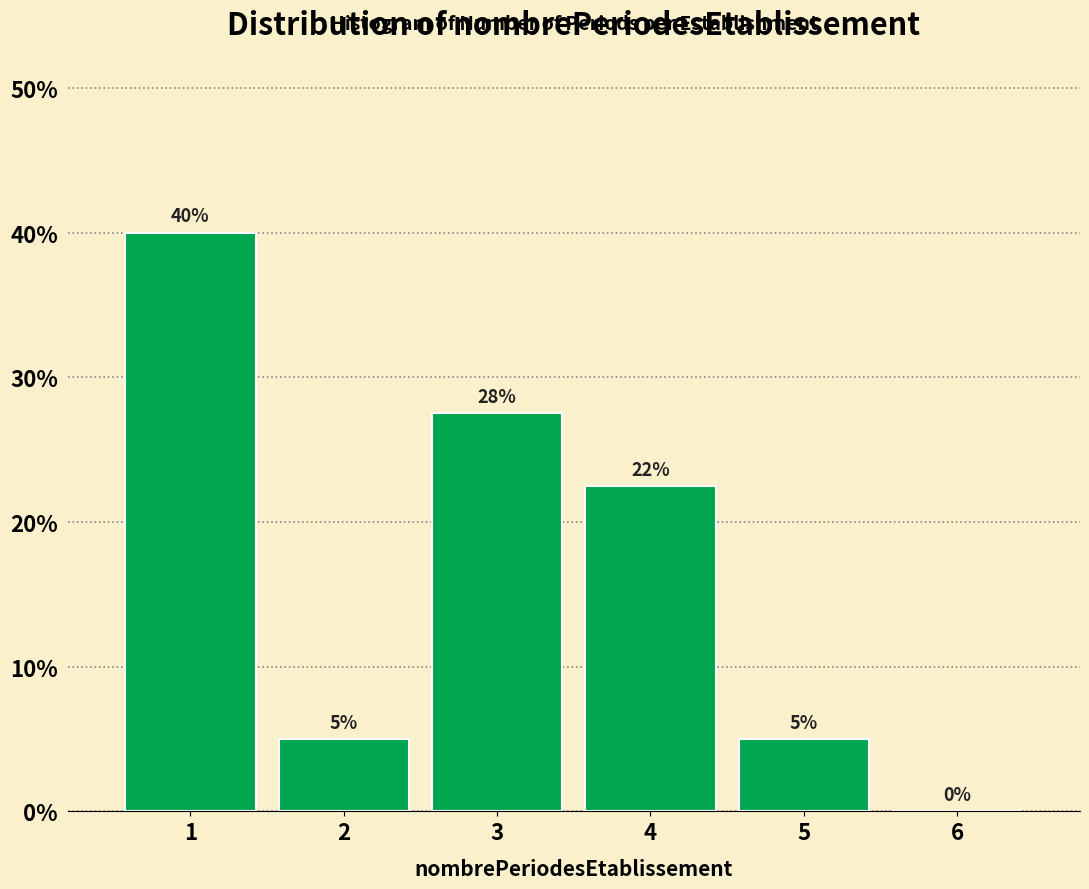

Over which range of the x-axis is the bar tallest?

0.5 to 1.5